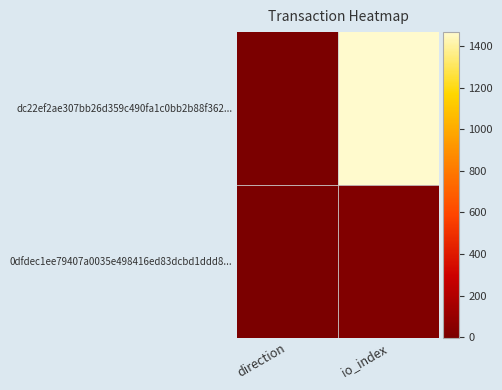

At which category is the sum across all series the highest?

io_index